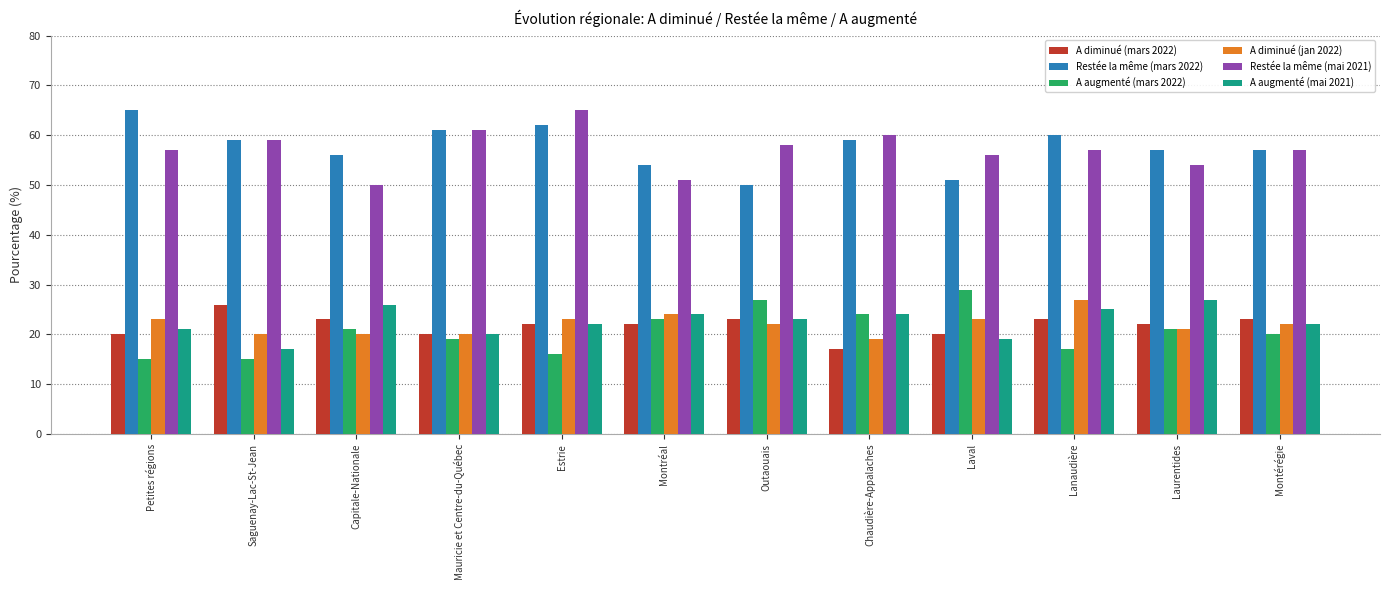

Is the value of Restée la même (mai 2021) at Petites régions greater than the value of A augmenté (mai 2021) at Lanaudière?

Yes